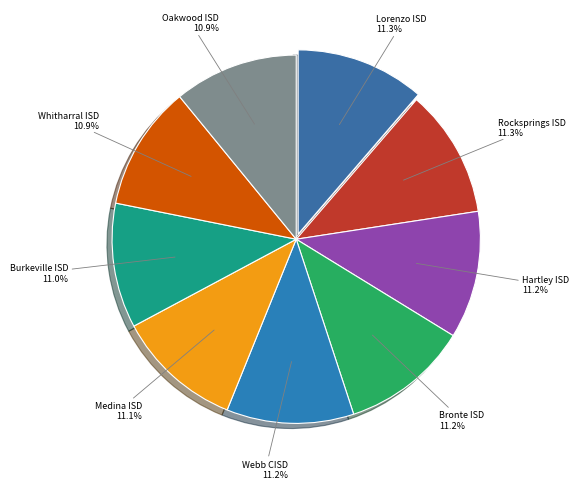

True or false: Burkeville ISD accounts for 11% of the total.

True